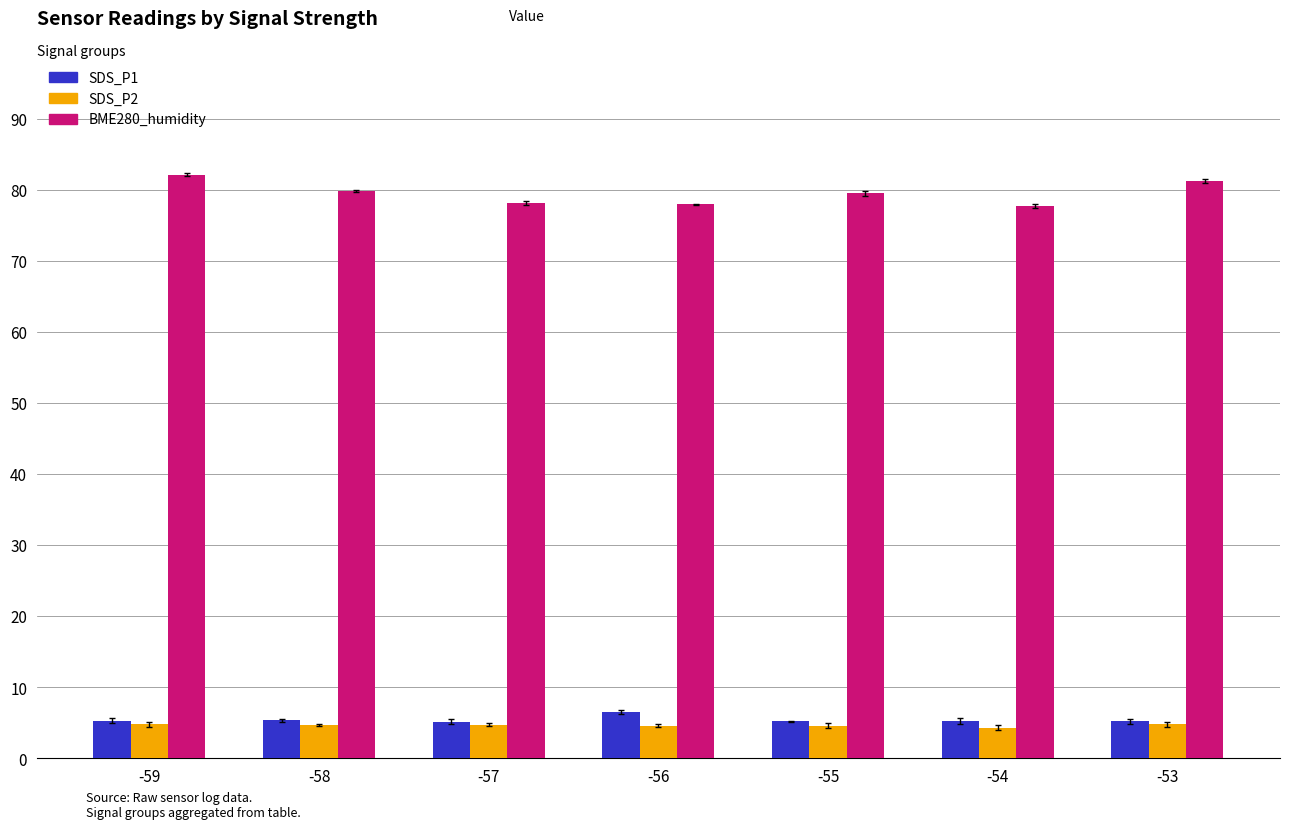

What is the difference between the BME280_humidity values at -58 and -57?

1.6